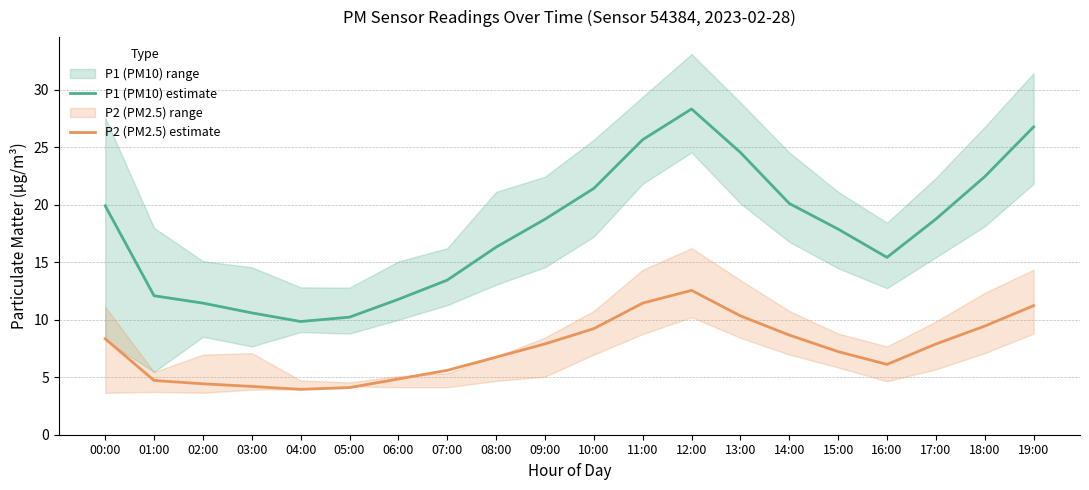

Is the value of P1 (PM10) estimate at 12:00 greater than the value of P2 (PM2.5) estimate at 12:00?

Yes